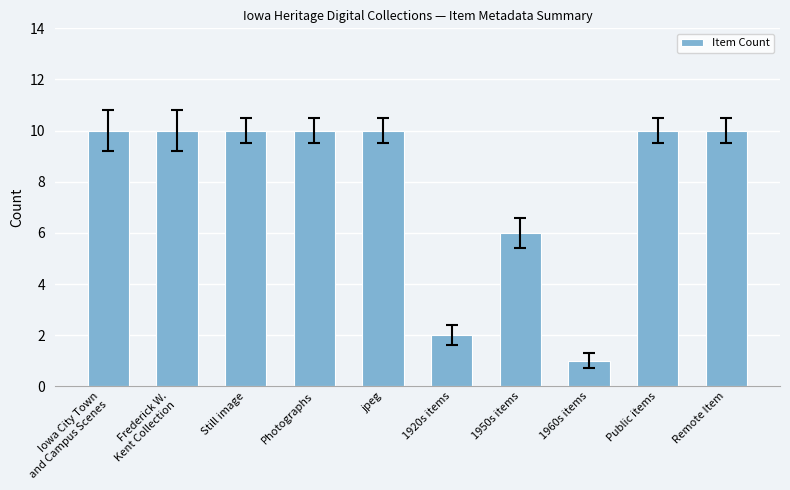

What is the label of the 8th bar from the right?

Still image